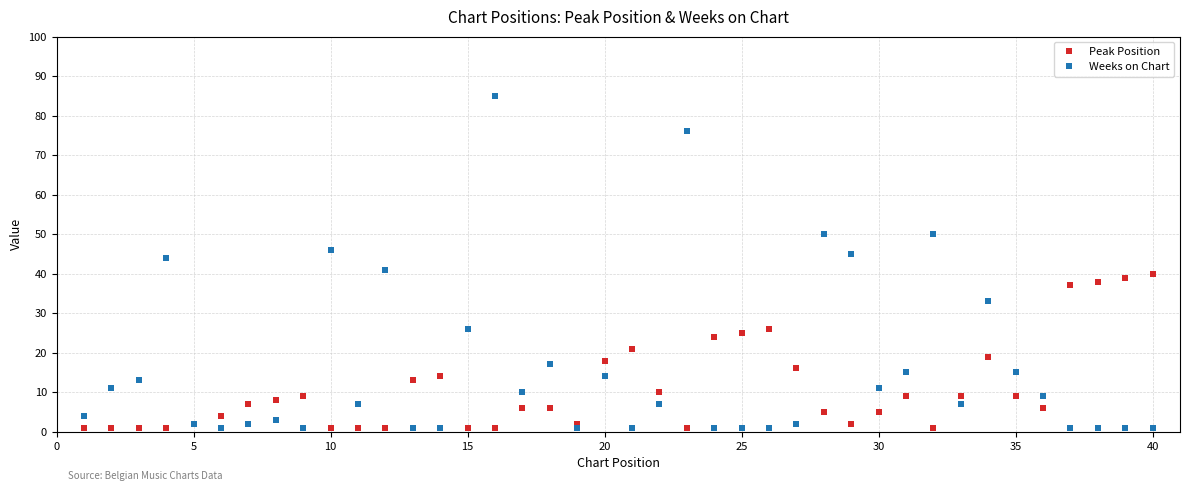

True or false: Weeks on Chart has more than 0 points higher than both neighbors.

True